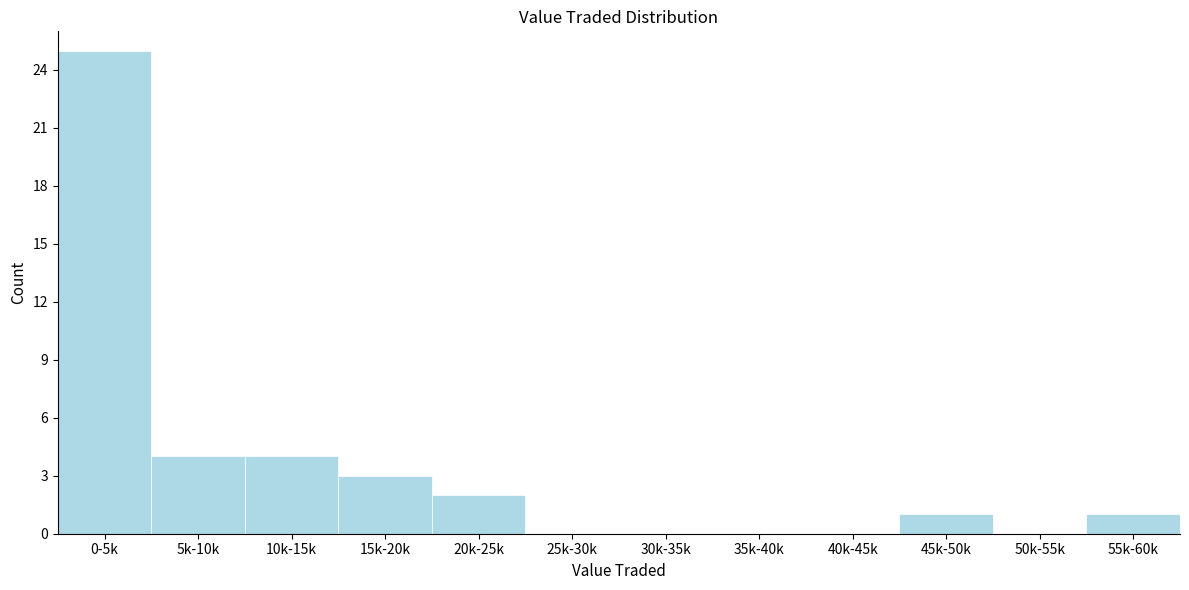

Reading left to right, list all the values displayed in this chart.

0-5k=25	5k-10k=4	10k-15k=4	15k-20k=3	20k-25k=2	25k-30k=0	30k-35k=0	35k-40k=0	40k-45k=0	45k-50k=1	50k-55k=0	55k-60k=1